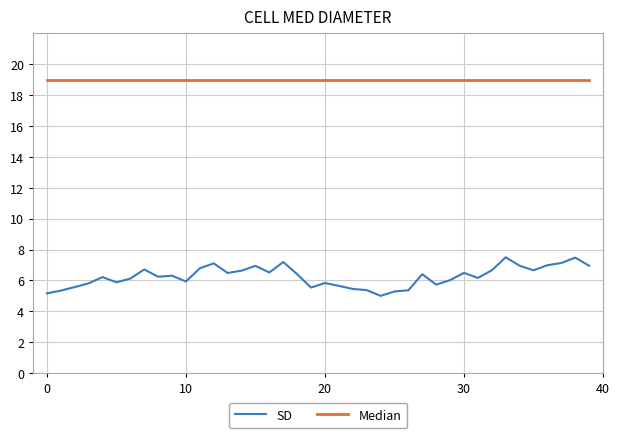

What is the maximum value shown in the chart?

19.0